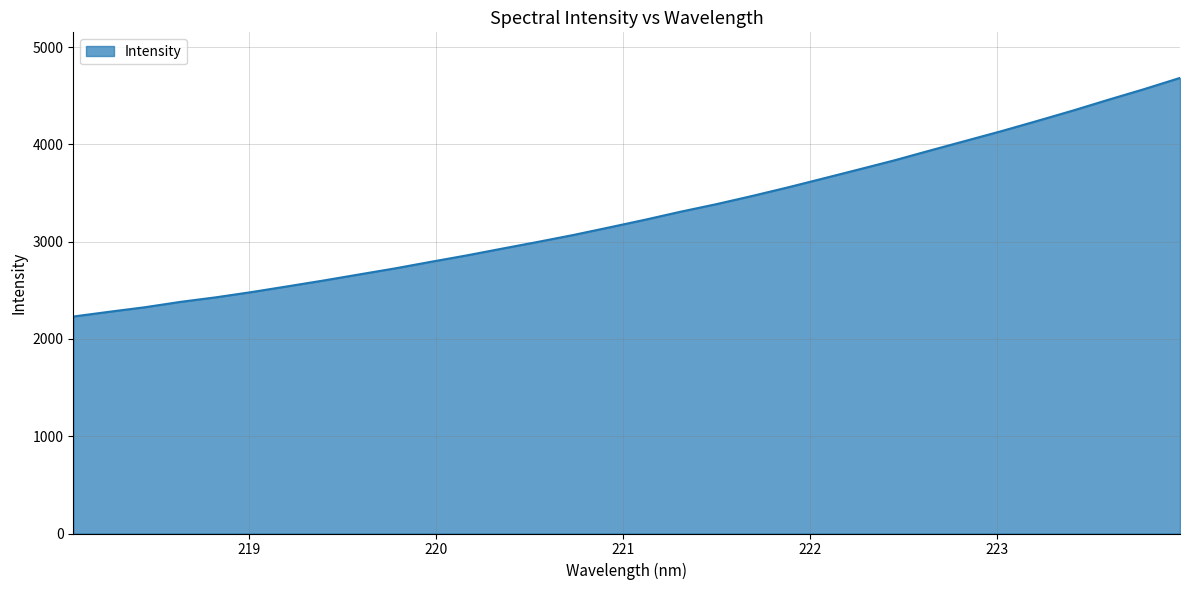

What is the greatest value displayed?

4683.5